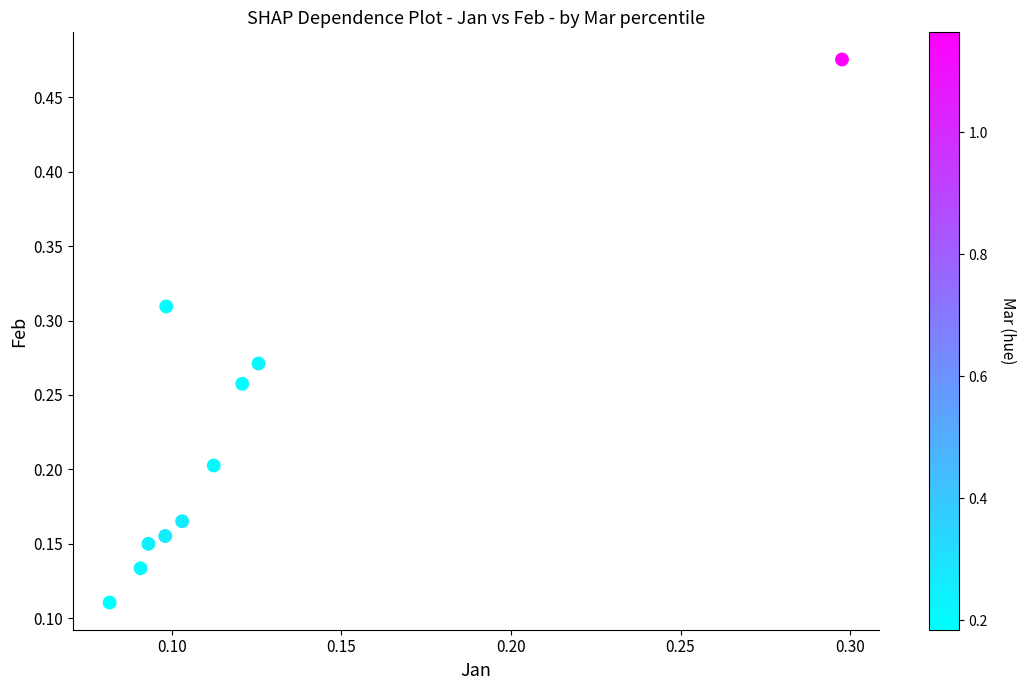

What is the range of Y values (max minus min)?

0.4